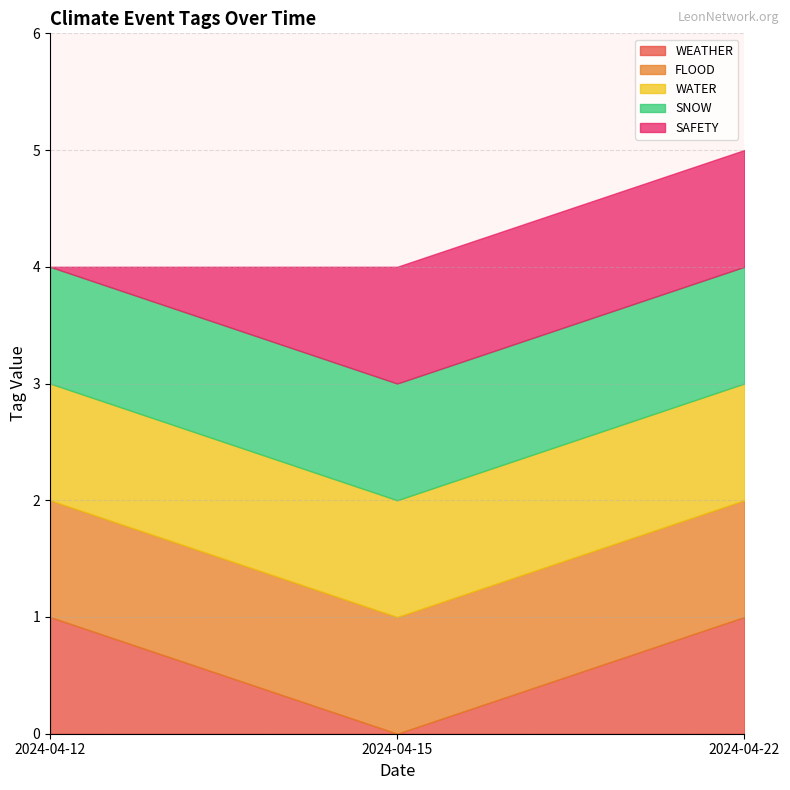

Does the chart have visible grid lines?

Yes